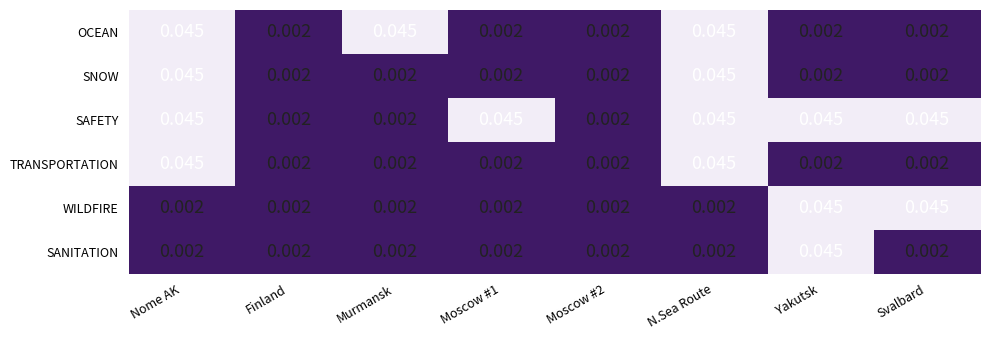

Which series has the largest total across all categories?

SAFETY